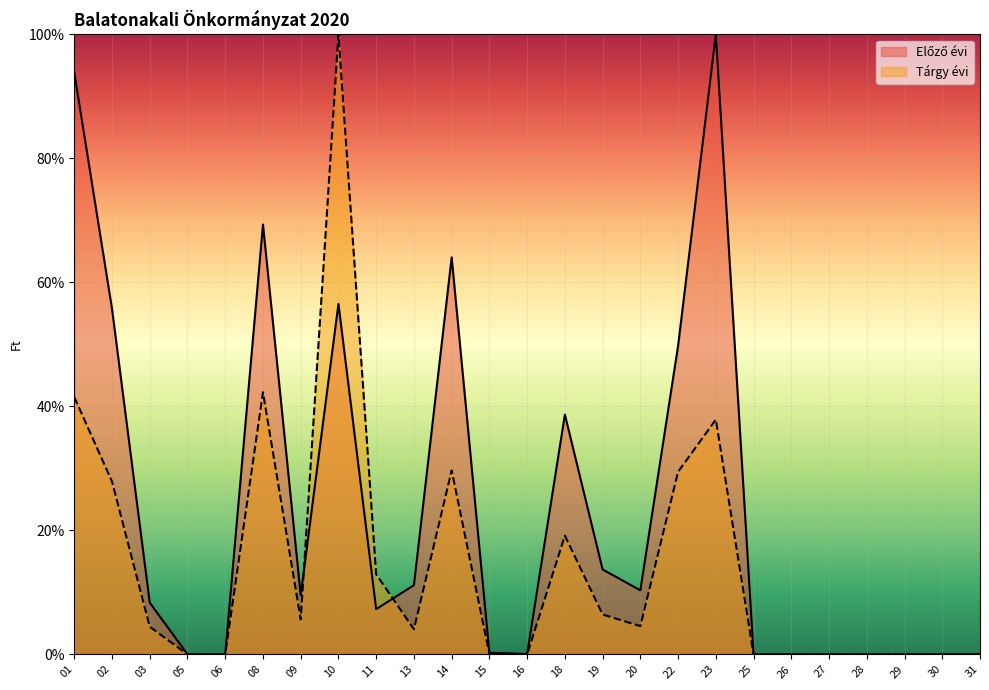

Which category has the lowest value in the Tárgy évi series?

05